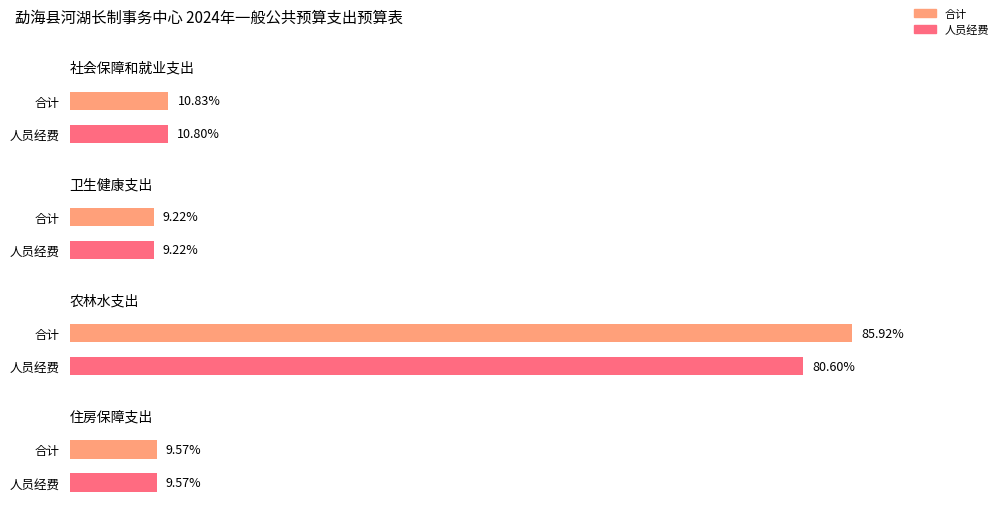

What position from the right is 社会保障和就业支出?

4